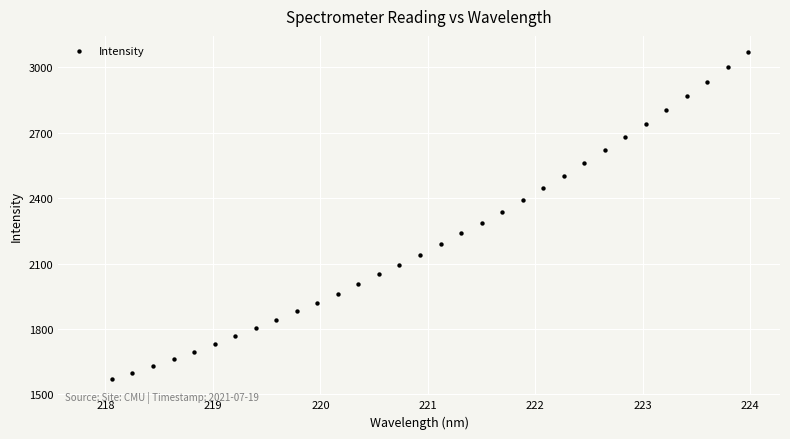

What is the range of Y values (max minus min)?

1500.2